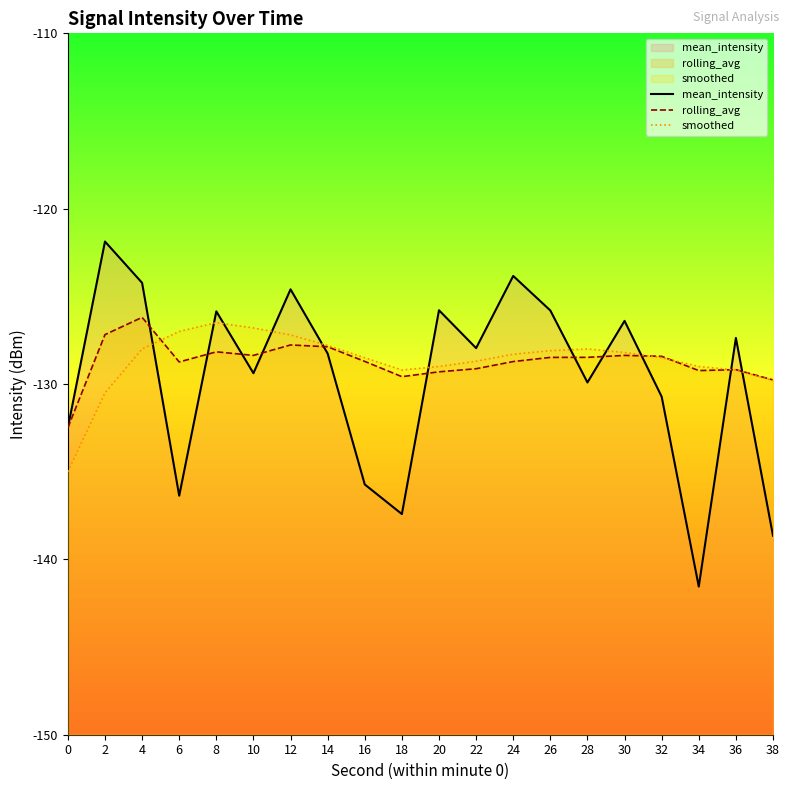

Reading left to right, transcribe all the data shown in this chart.

mean_intensity: 0=-132.5	2=-121.9	4=-124.2	6=-136.4	8=-125.9	10=-129.4	12=-124.6	14=-128.3	16=-135.7	18=-137.4	20=-125.8	22=-128.0	24=-123.8	26=-125.8	28=-129.9	30=-126.4	32=-130.7	34=-141.6	36=-127.4	38=-138.7
rolling_avg: 0=-132.5	2=-127.2	4=-126.2	6=-128.7	8=-128.2	10=-128.4	12=-127.8	14=-127.9	16=-128.7	18=-129.6	20=-129.3	22=-129.1	24=-128.7	26=-128.5	28=-128.5	30=-128.4	32=-128.4	34=-129.2	36=-129.2	38=-129.8
smoothed: 0=-135.0	2=-130.5	4=-128.0	6=-127.0	8=-126.5	10=-126.8	12=-127.2	14=-127.8	16=-128.5	18=-129.2	20=-129.0	22=-128.7	24=-128.3	26=-128.1	28=-128.0	30=-128.2	32=-128.5	34=-129.0	36=-129.2	38=-129.8